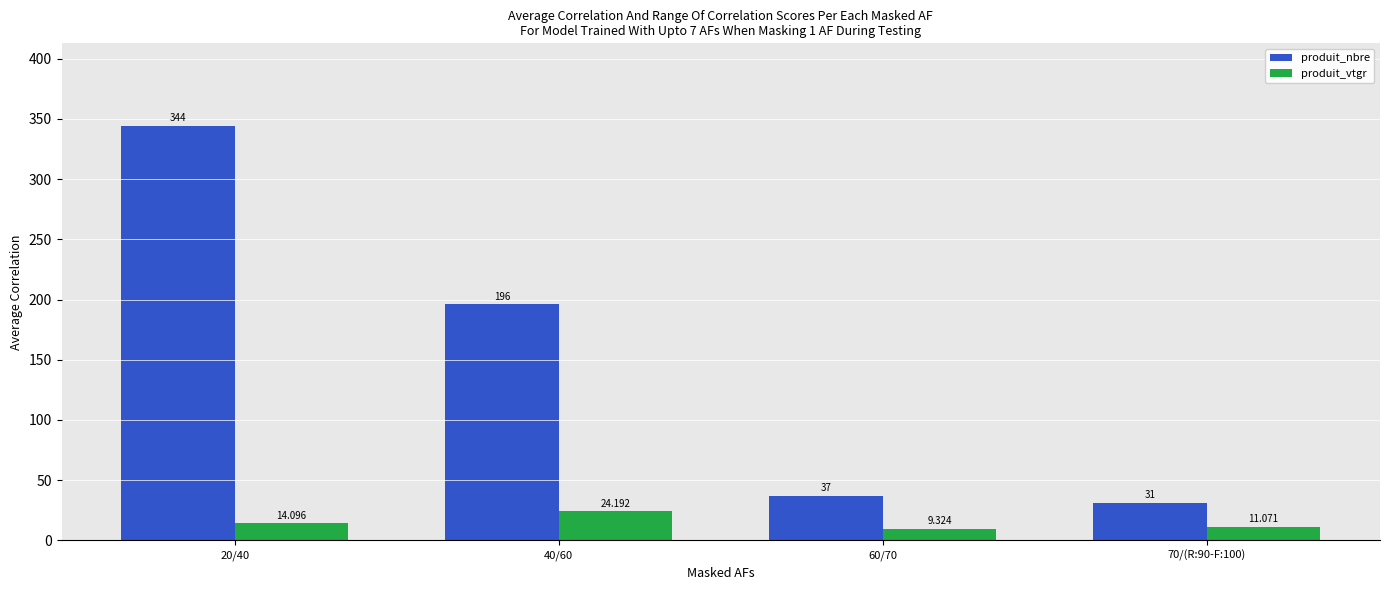

Which series changed the most between 40/60 and 70/(R:90-F:100)?

produit_nbre